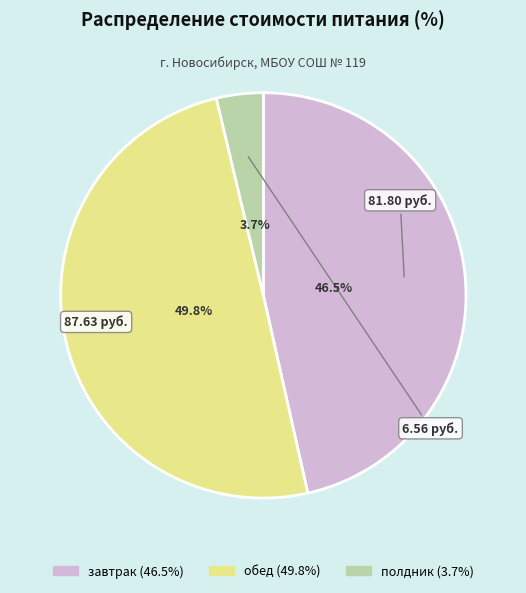

Does полдник represent more than half of the total?

No